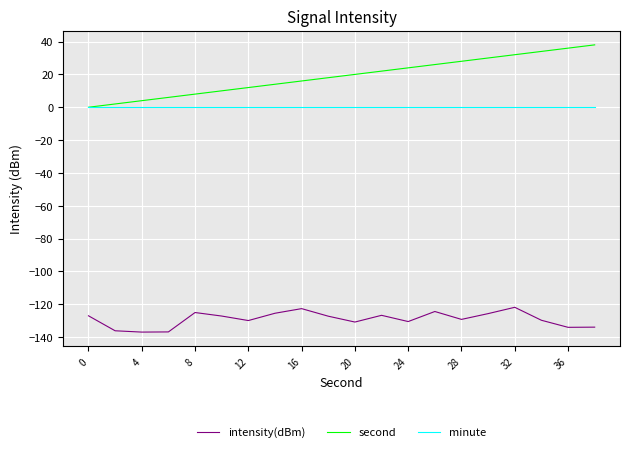

Which series has the largest total across all categories?

second